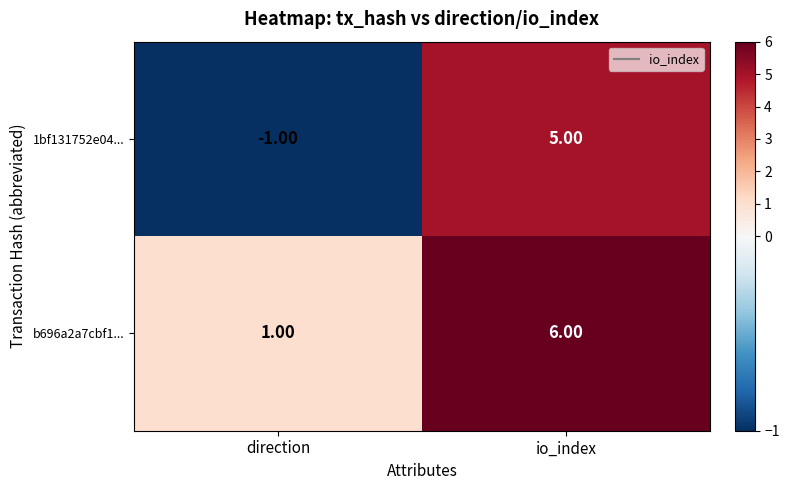

At which category is the sum across all series the highest?

io_index